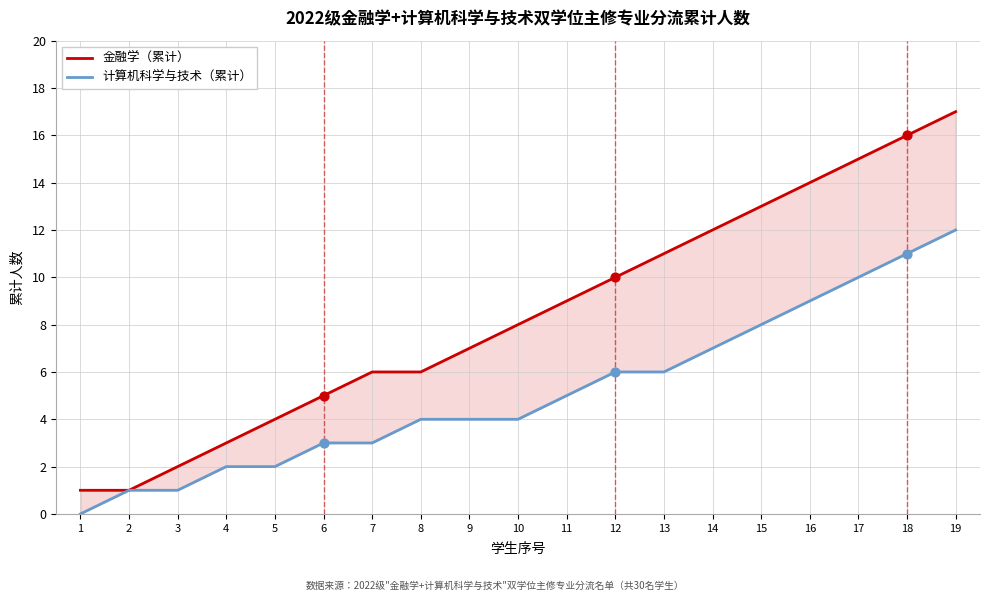

What is the total value across all series at 16?

23